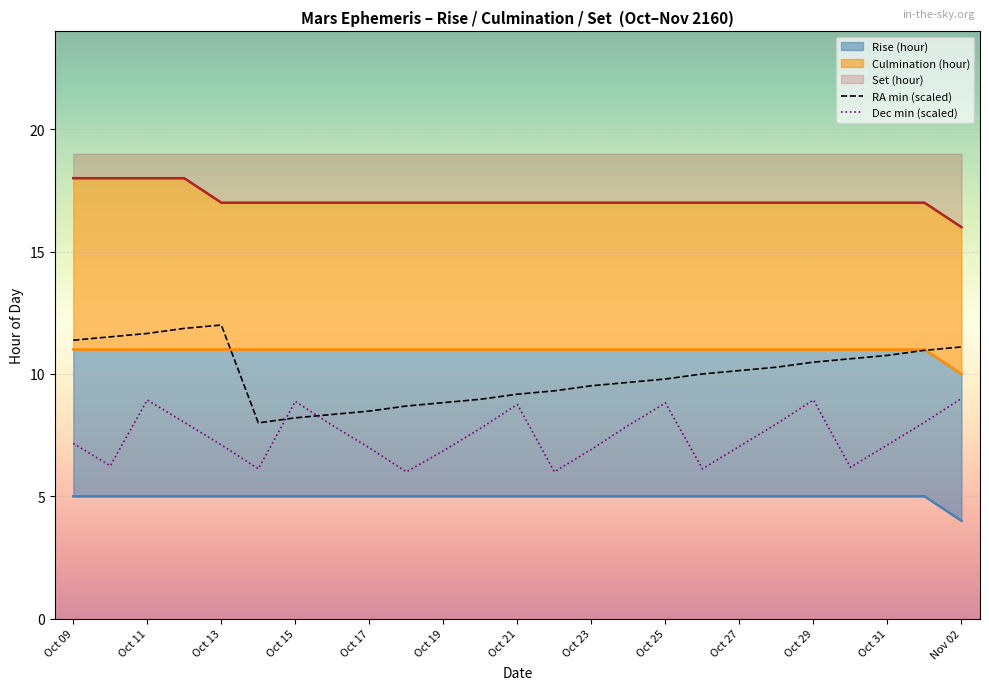

True or false: RA min (scaled) and Dec min (scaled) intersect in this chart.

True